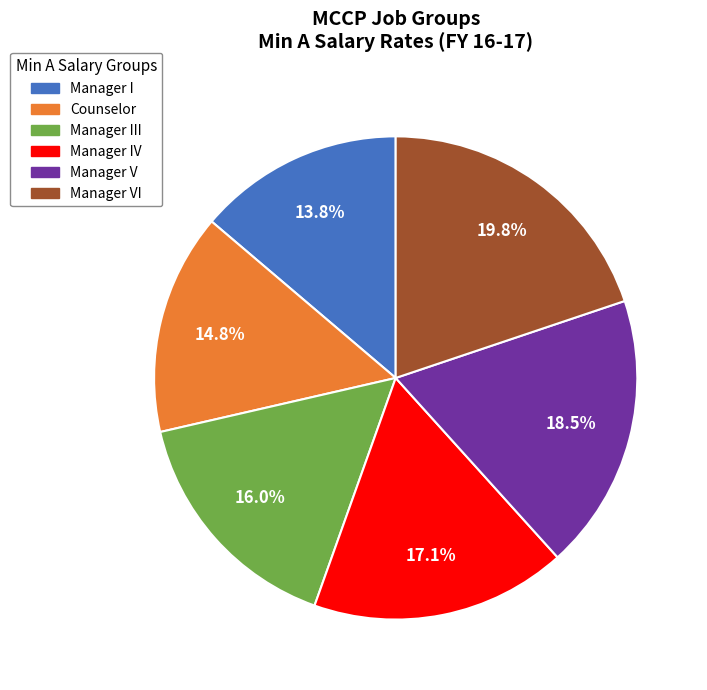

Is there a majority slice in this chart?

No